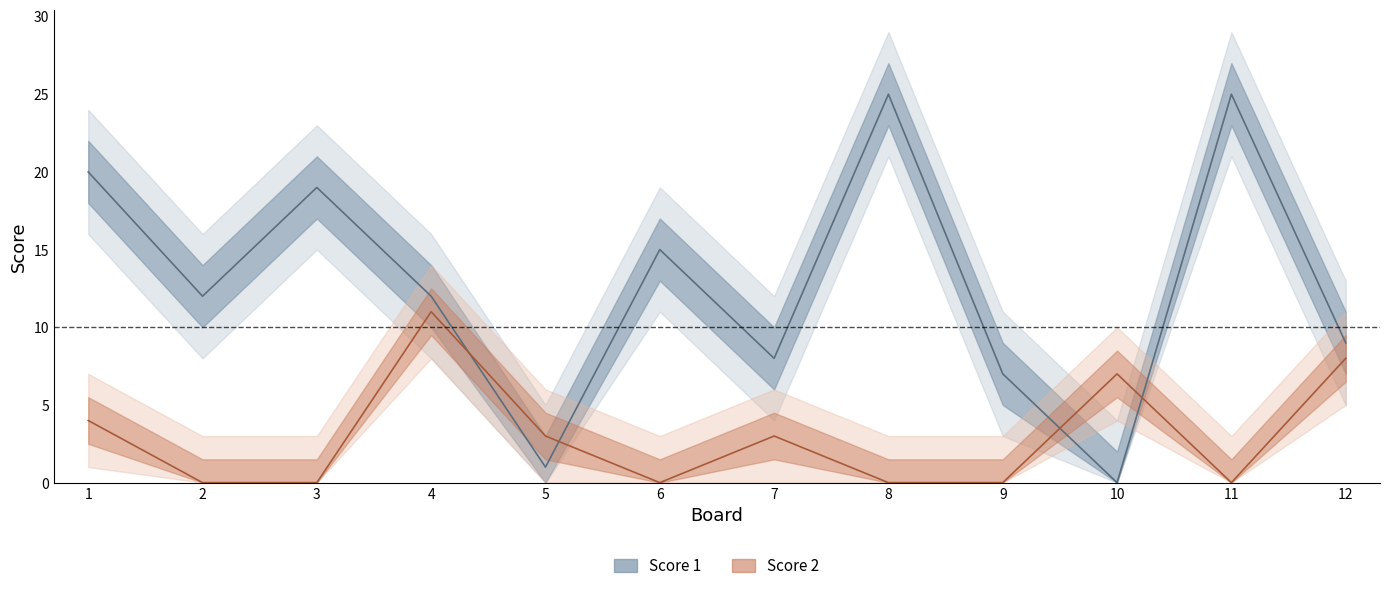

What is the maximum value shown in the chart?

25